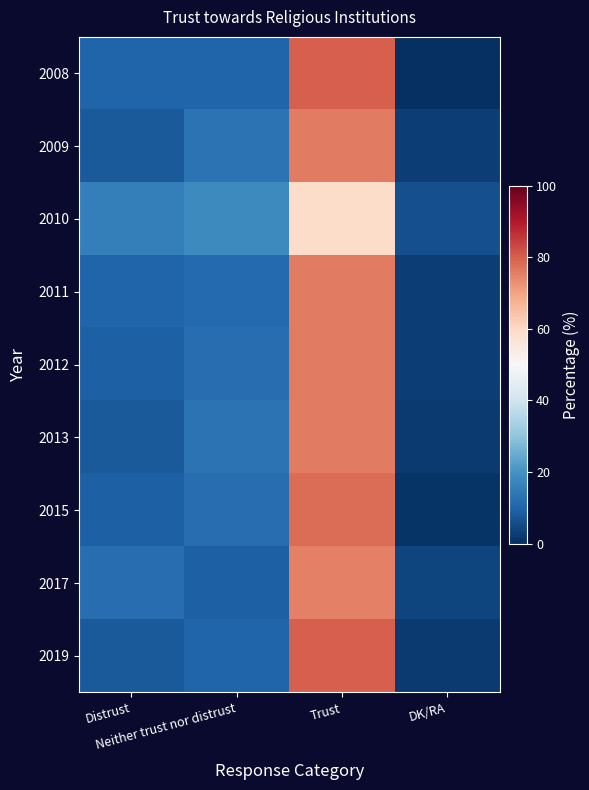

Reading left to right, transcribe all the data shown in this chart.

2008: Distrust=10	Neither trust nor distrust=10	Trust=80	DK/RA=0
2009: Distrust=8	Neither trust nor distrust=13	Trust=76	DK/RA=3
2010: Distrust=16	Neither trust nor distrust=18	Trust=59	DK/RA=6
2011: Distrust=10	Neither trust nor distrust=11	Trust=76	DK/RA=3
2012: Distrust=9	Neither trust nor distrust=12	Trust=76	DK/RA=3
2013: Distrust=8	Neither trust nor distrust=13	Trust=76	DK/RA=2
2015: Distrust=9	Neither trust nor distrust=12	Trust=78	DK/RA=1
2017: Distrust=12	Neither trust nor distrust=9	Trust=75	DK/RA=4
2019: Distrust=8	Neither trust nor distrust=10	Trust=80	DK/RA=2